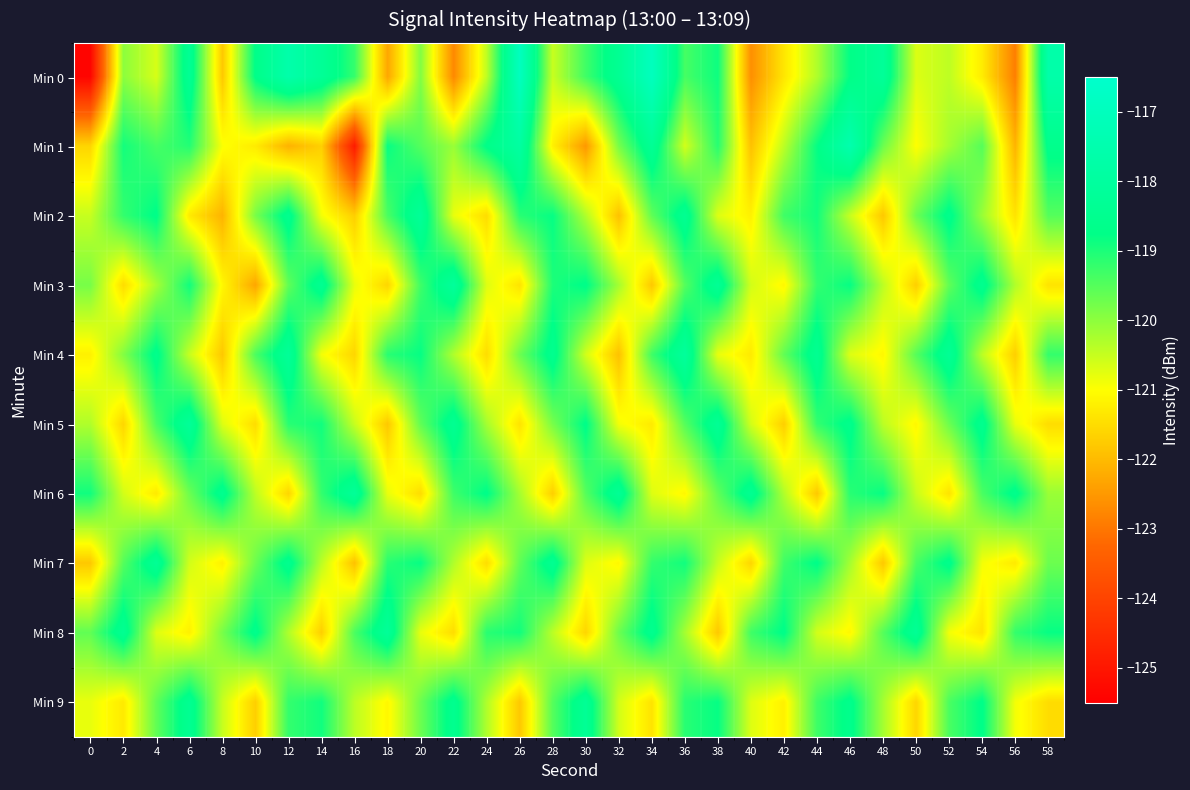

Which has a higher value, 40 or 2?

2